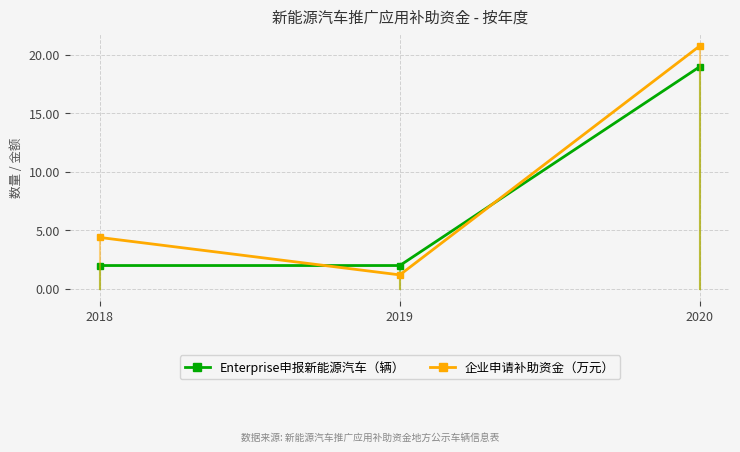

At which category does the chart reach its minimum across all series?

2019